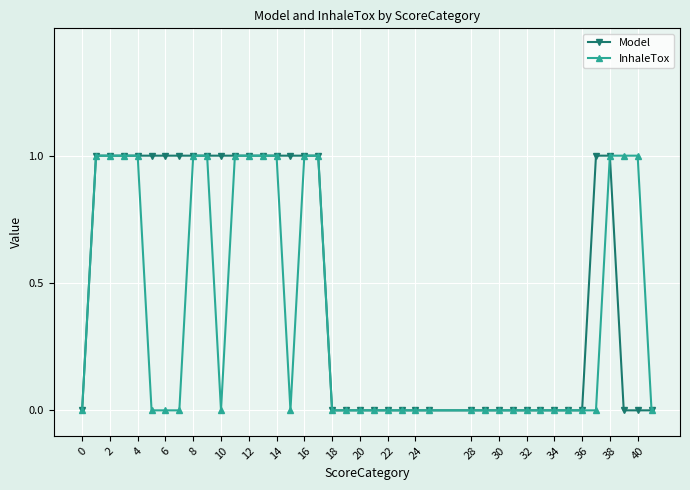

List the series in order of their overall mean, highest first.

Model, InhaleTox